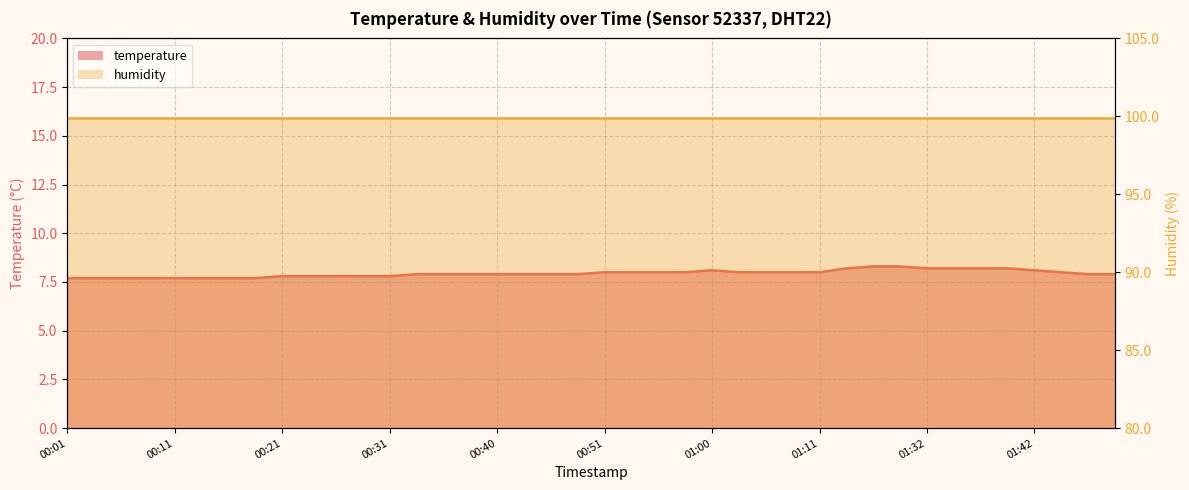

How many interior local peaks (higher than both neighbors) does the data have?

1